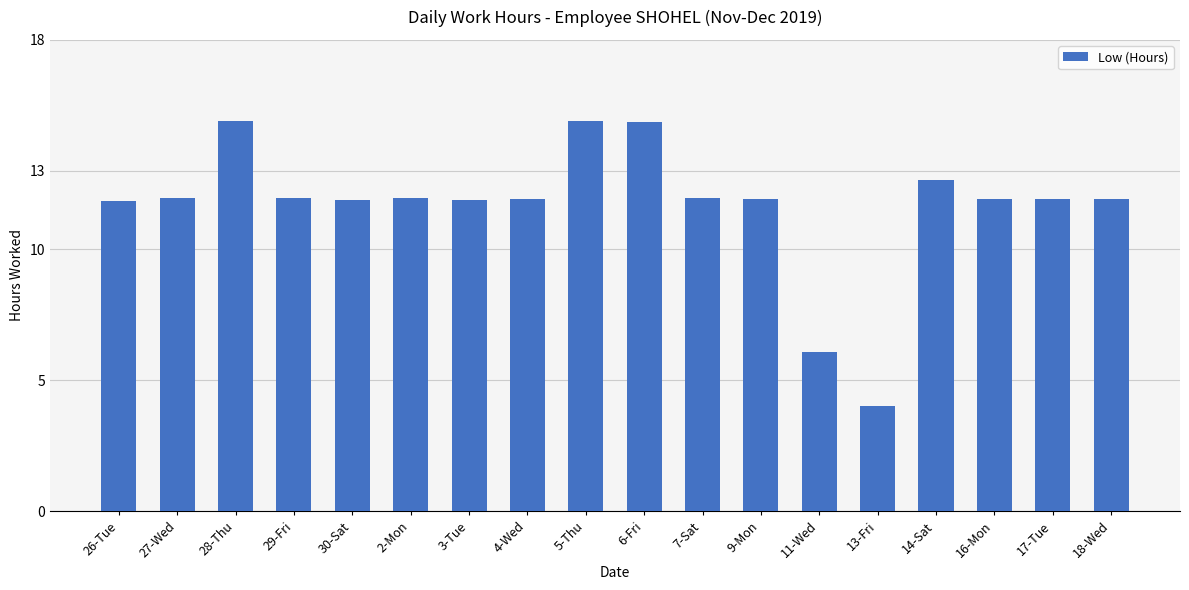

What is the sum of the values at 4-Wed and 11-Wed?

18.0